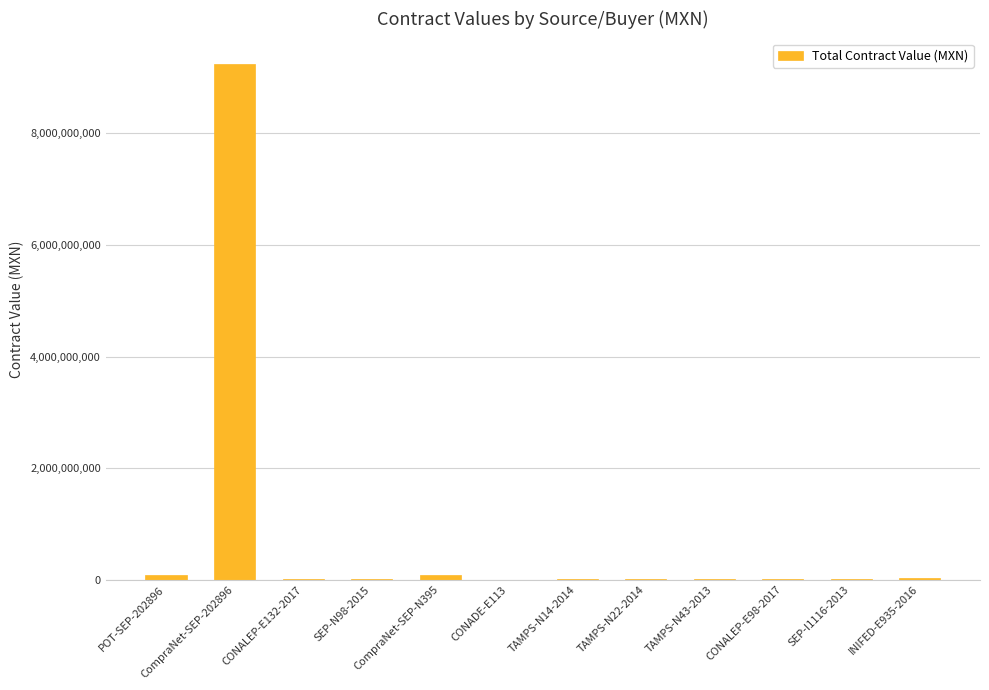

What is the difference between the values at TAMPS-N14-2014 and SEP-I1116-2013?

7128922.0